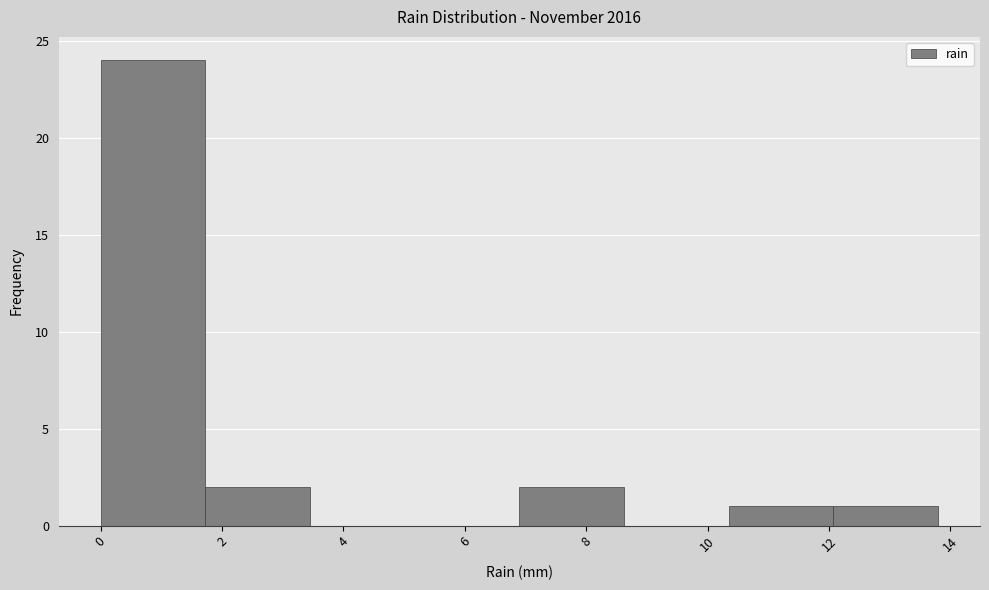

What is the height of the bar covering 7.0 to 8.6 on the x-axis? Neither the bar edges nor the heights are printed on the chart, so give them approximately, as read against the axes.

2